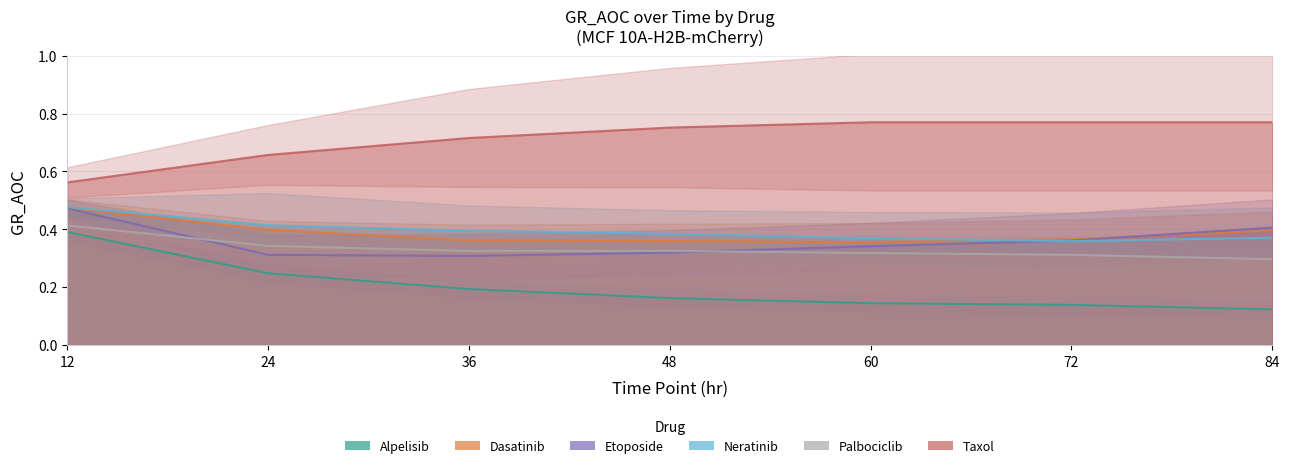

What is the total value across all series at 24?

2.4